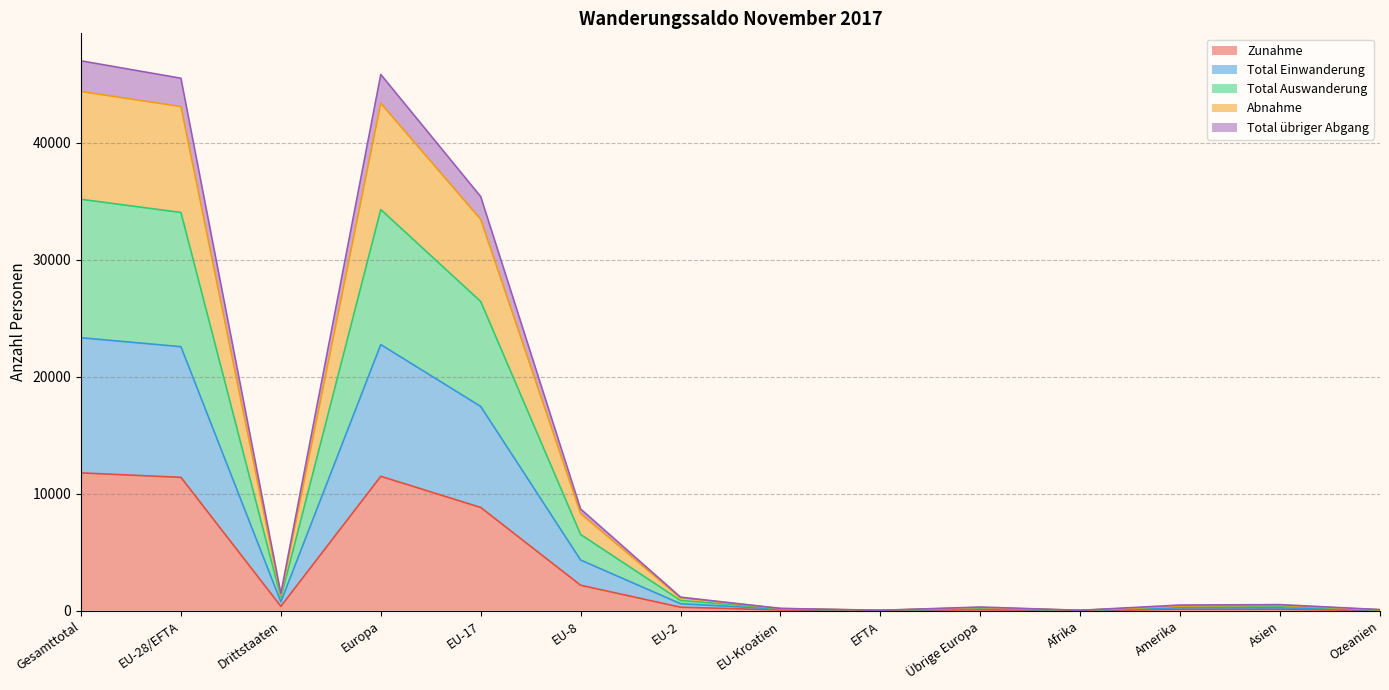

How many interior local valleys does the Abnahme series have?

3